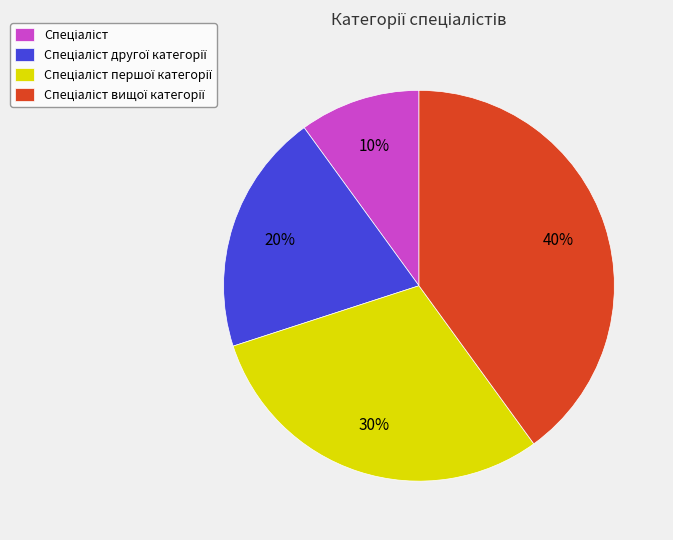

Is there any slice that represents more than half of the pie?

No